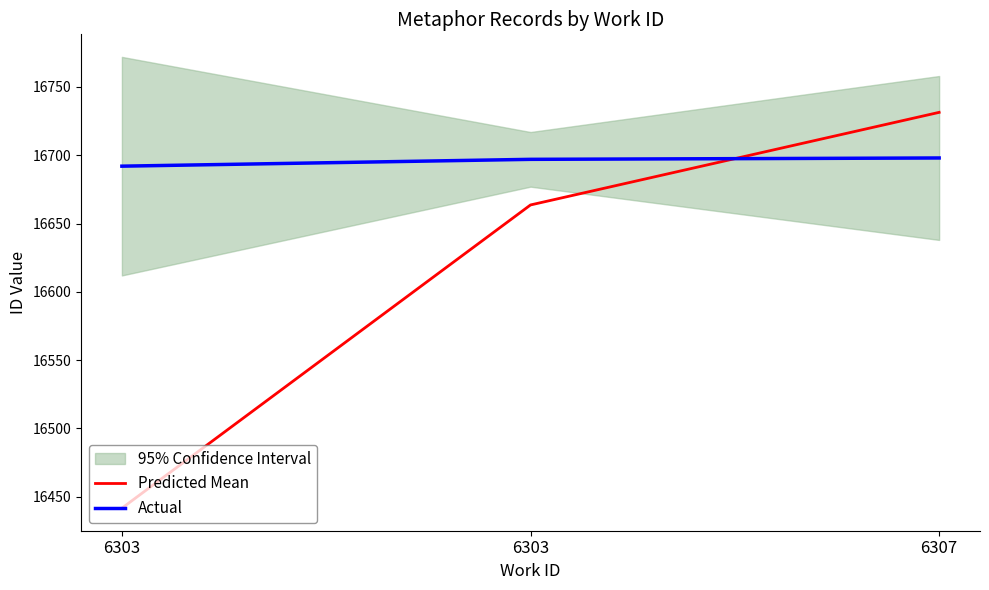

What is the difference between the maximum and minimum values in the Actual series?

6.0